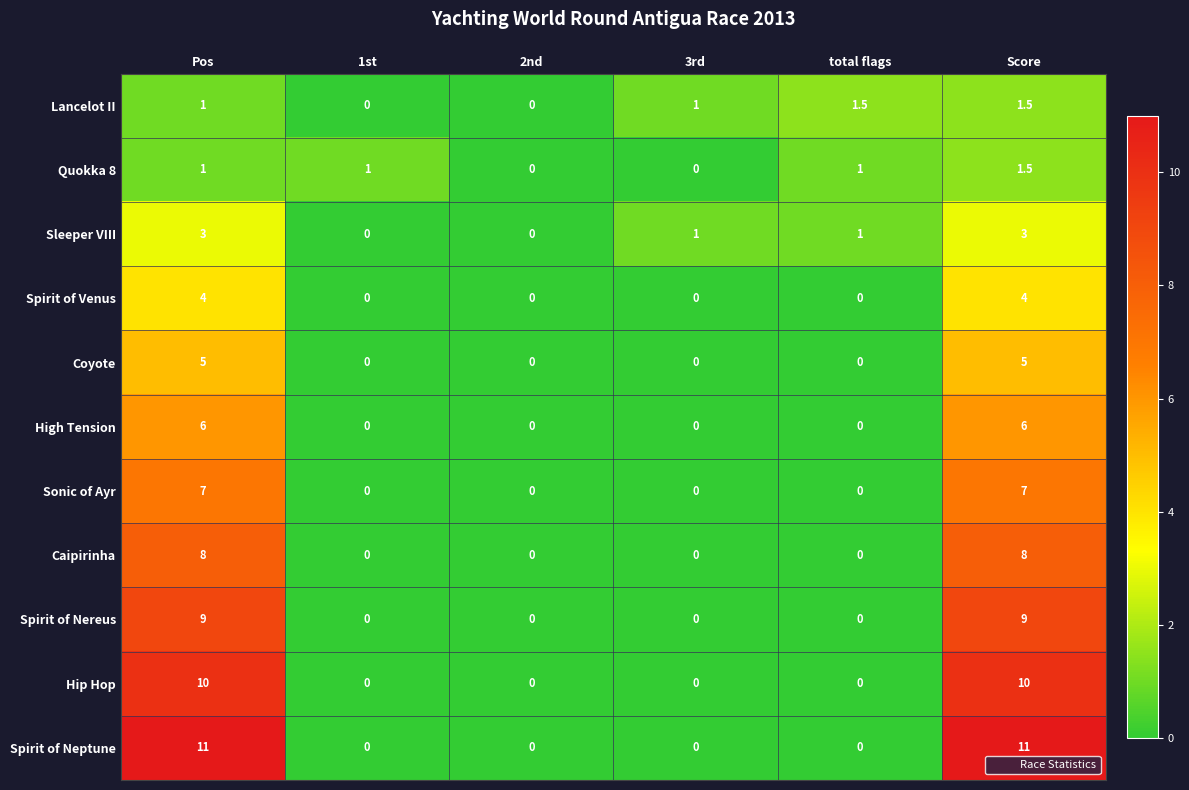

What is the difference between the maximum and minimum values in the Spirit of Venus series?

4.0